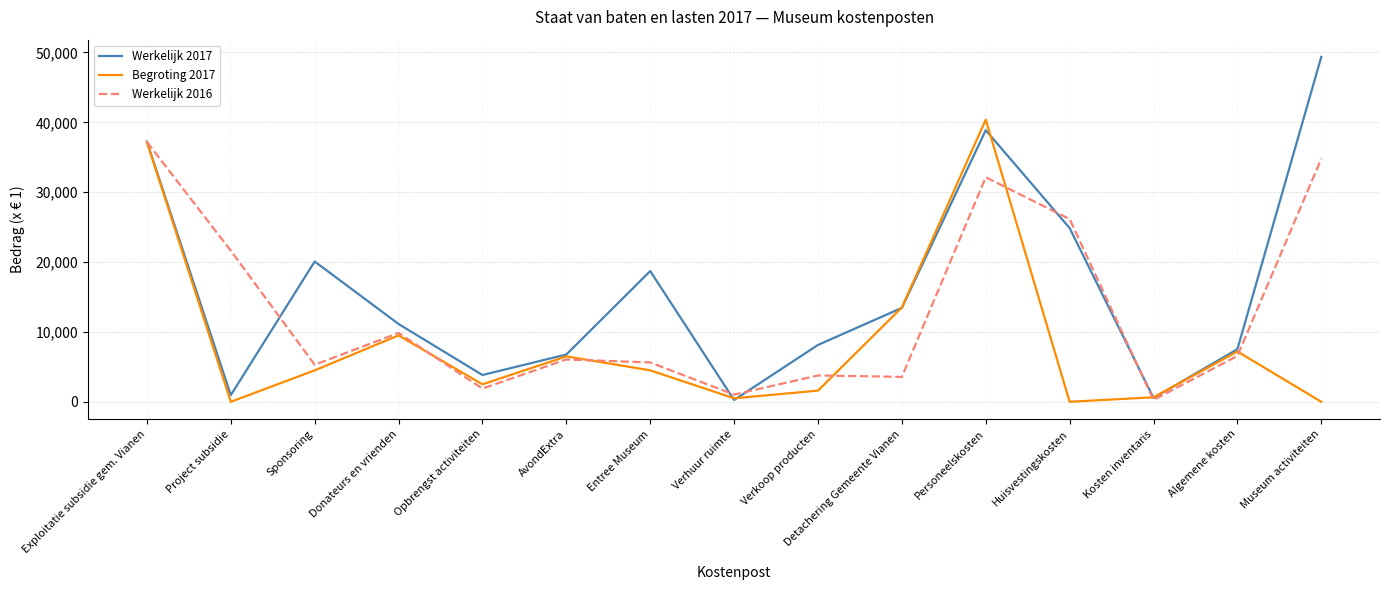

The value of Werkelijk 2016 at Algemene kosten is 10259. True or false?

False